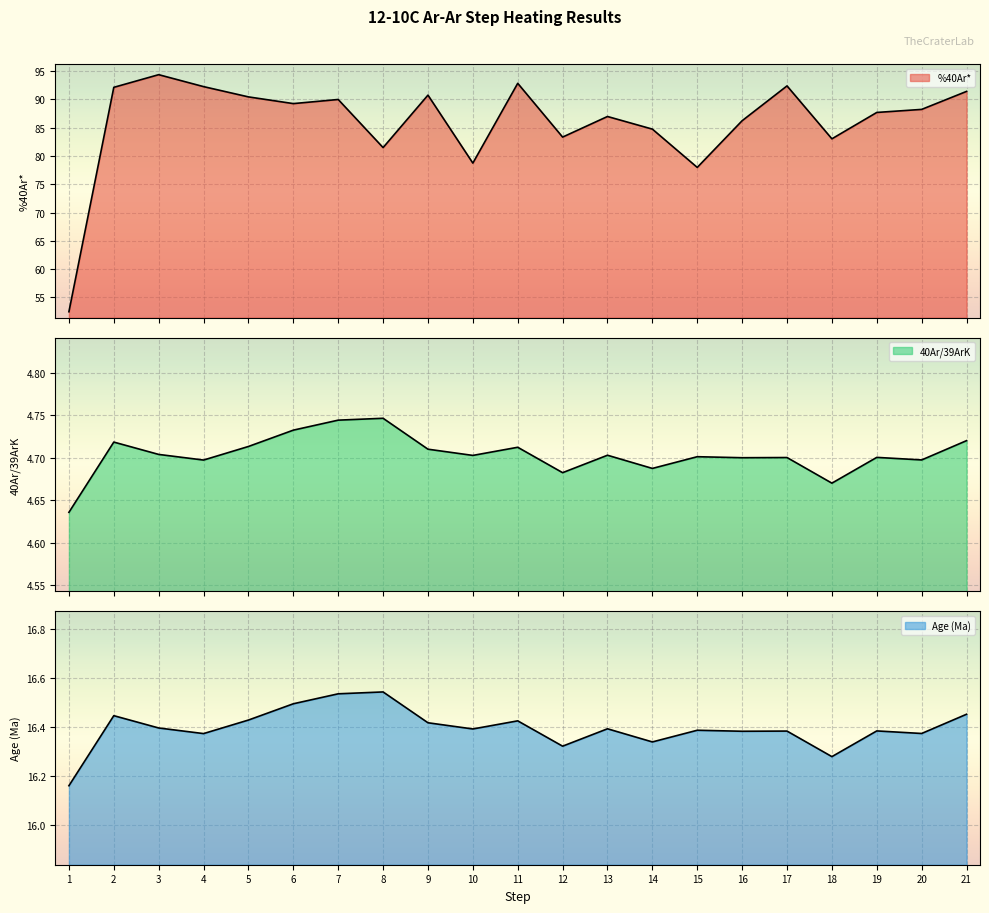

What is the total value across all series at 3?

115.5